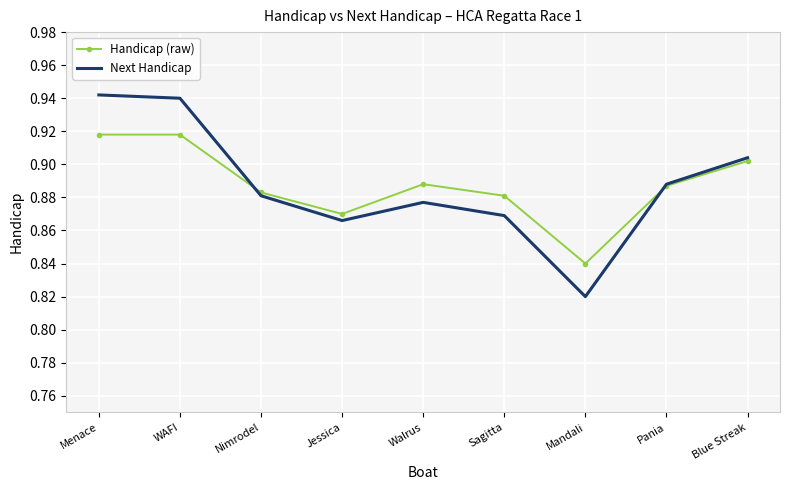

Which series changed the most between Sagitta and Mandali?

Next Handicap